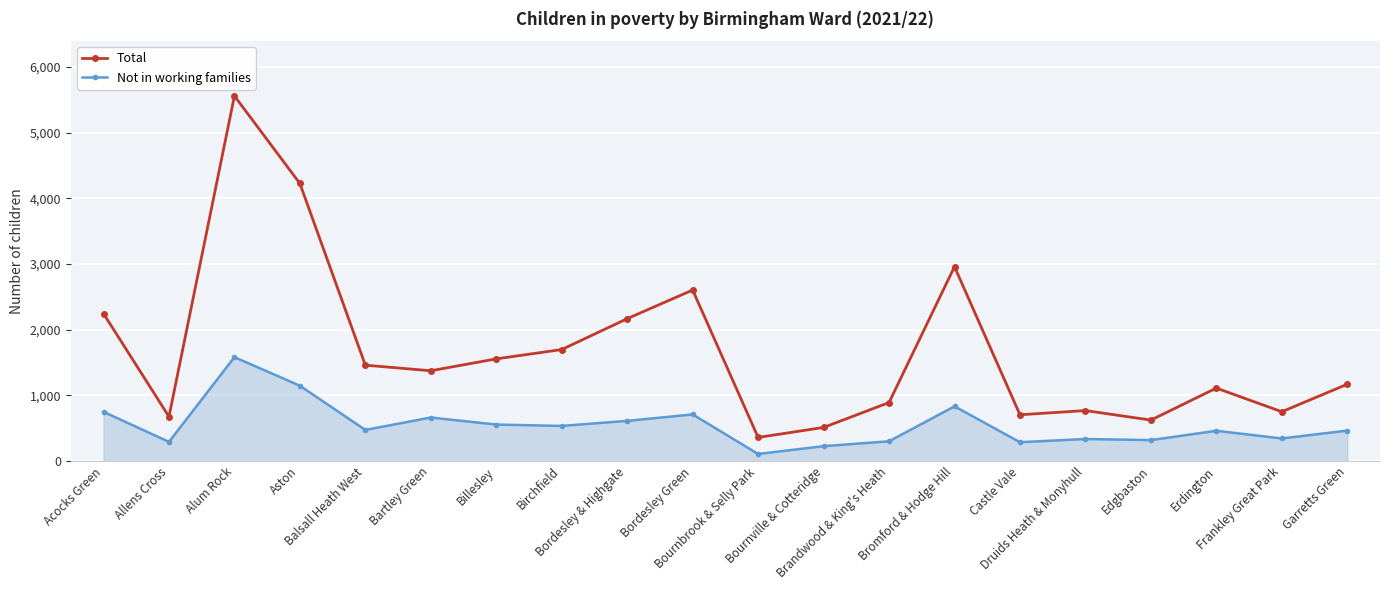

Which series has the largest total across all categories?

Total